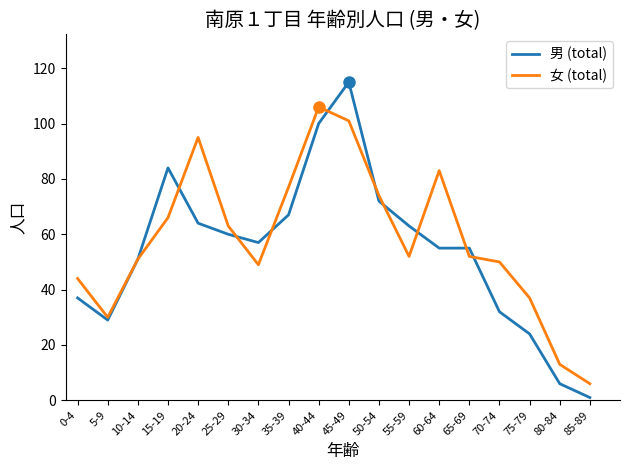

What is the highest value of the 女 (total) series?

106